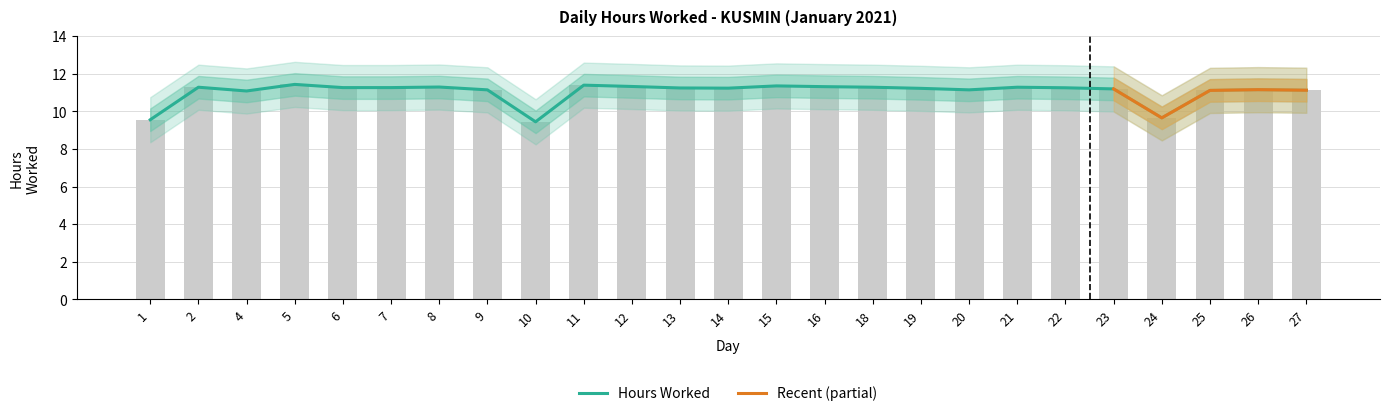

What is the average value?

11.0